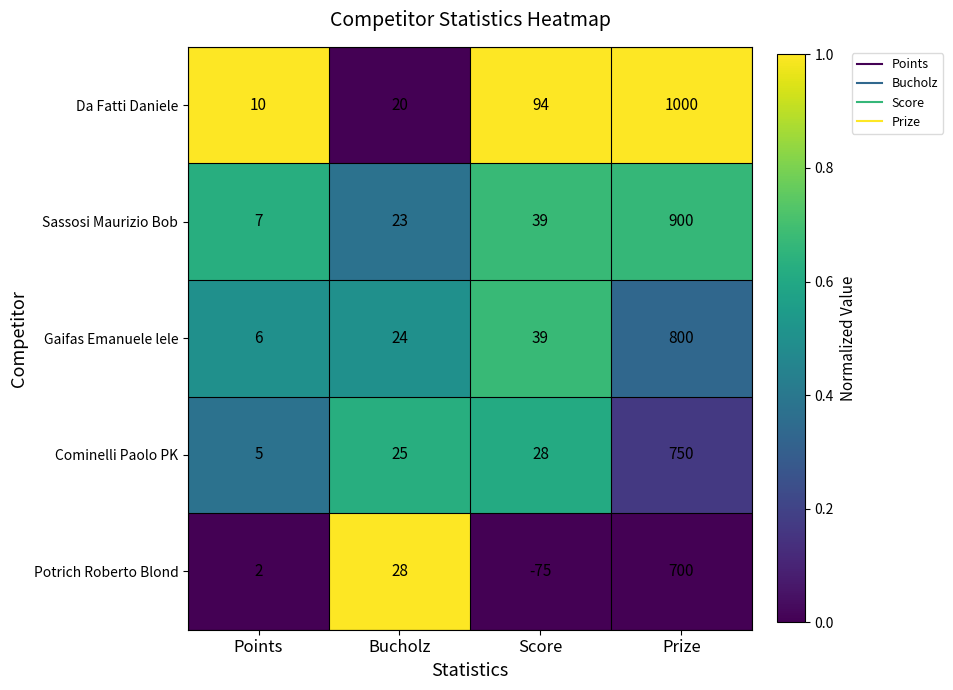

Rank the categories by Da Fatti Daniele value from highest to lowest.

Prize, Score, Bucholz, Points